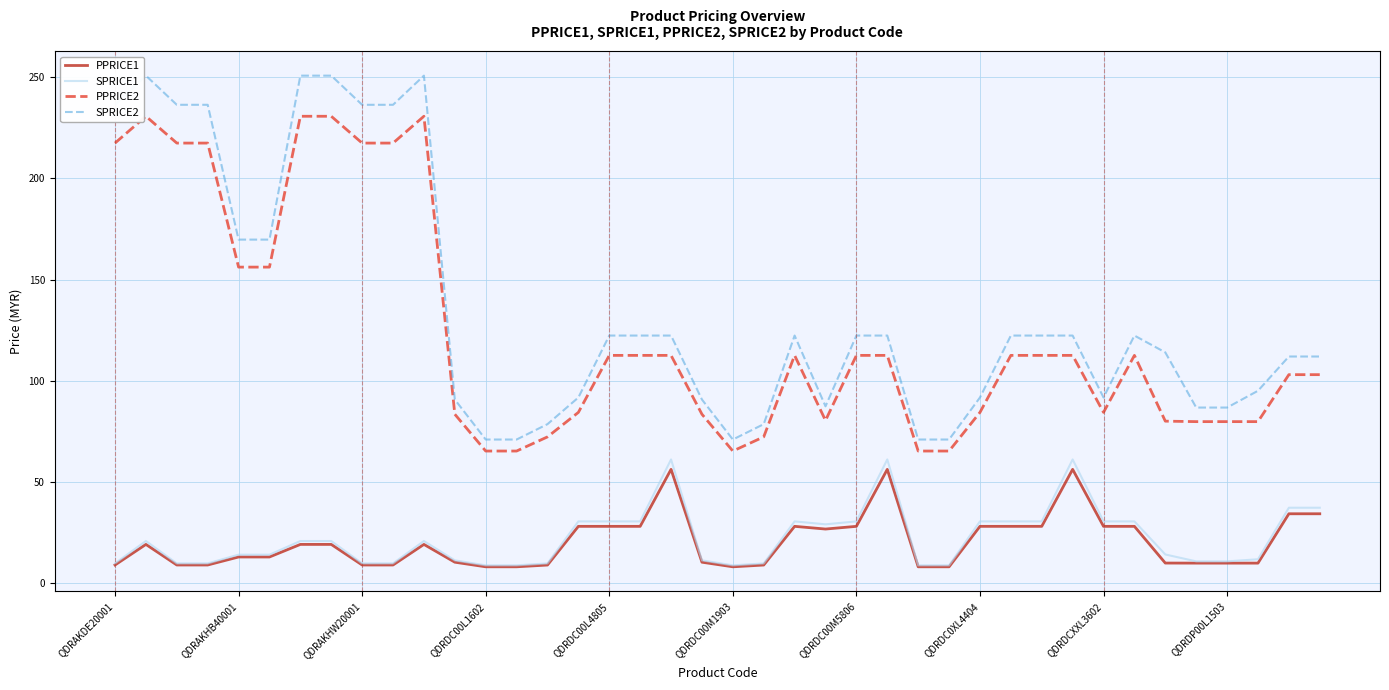

Which series has the largest total across all categories?

SPRICE2